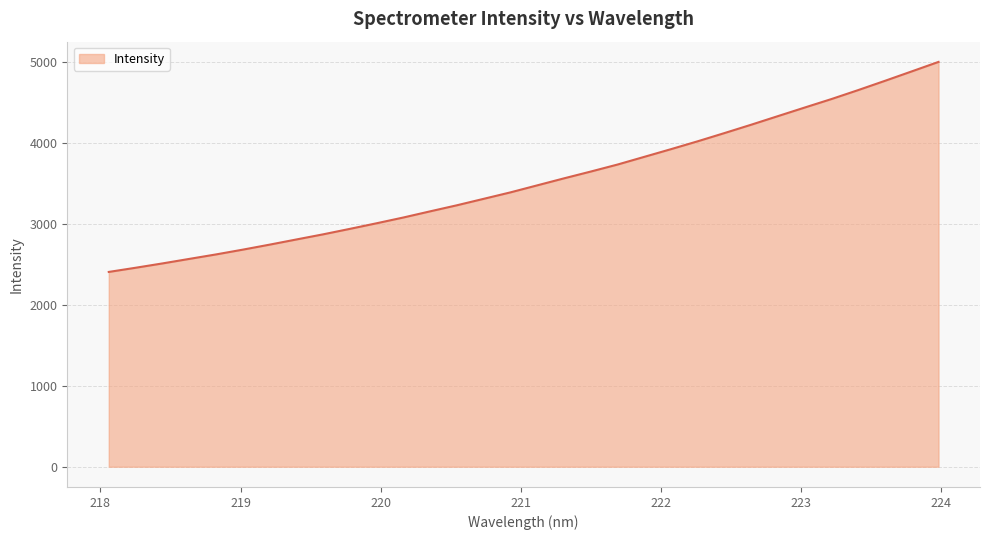

What is the difference between the maximum and minimum values?

2593.9